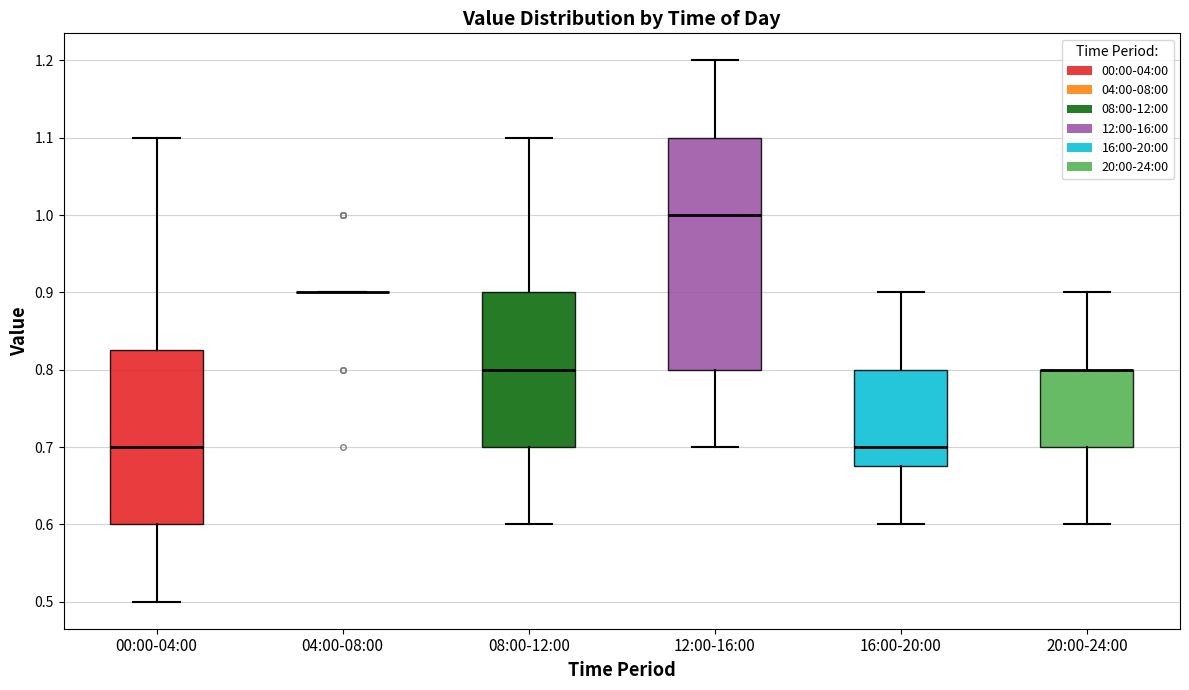

Reading left to right, read every box against the y-axis: the position of its median line, the range the box covers, and the ends of its whiskers. The values are not printed on the chart, so give them approximately, as read against the axis.

00:00-04:00: median 0.70, box 0.60 to 0.83, whiskers 0.50 to 1.10
04:00-08:00: box collapsed to a line at 0.90, whiskers 0.90 to 0.90
08:00-12:00: median 0.80, box 0.70 to 0.90, whiskers 0.60 to 1.10
12:00-16:00: median 1.00, box 0.80 to 1.10, whiskers 0.70 to 1.20
16:00-20:00: median 0.70, box 0.68 to 0.80, whiskers 0.60 to 0.90
20:00-24:00: median 0.80 (drawn on the box's upper edge), box 0.70 to 0.80, whiskers 0.60 to 0.90